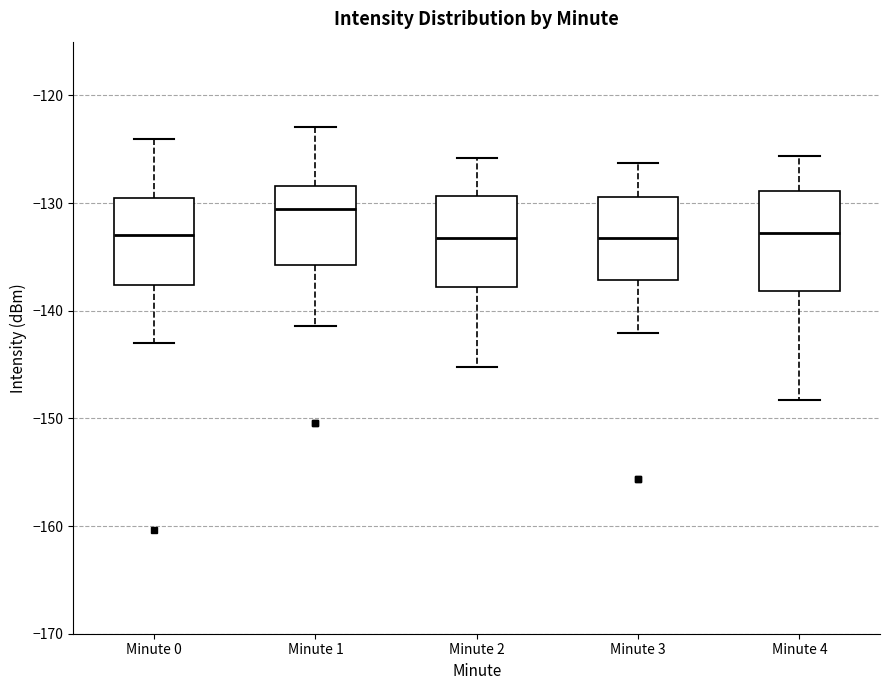

Which box has the highest median line?

Minute 1